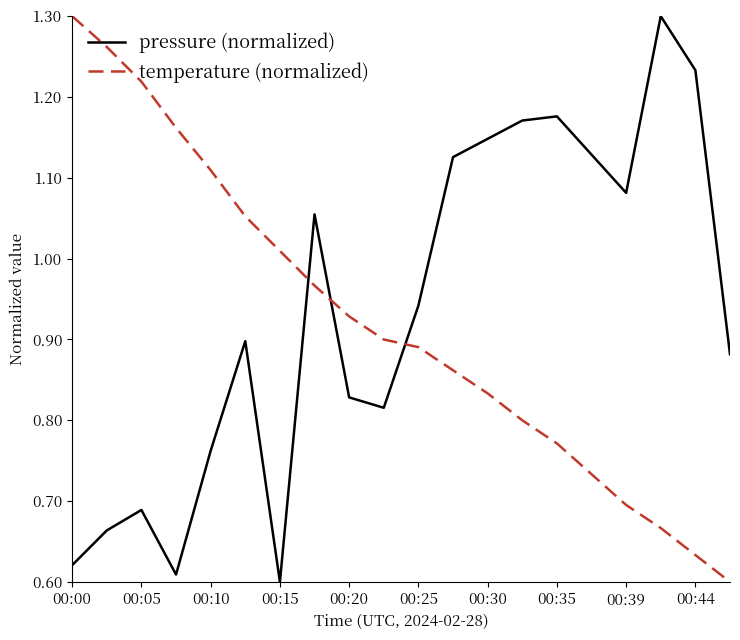

How many intersections are there between pressure (normalized) and temperature (normalized)?

3